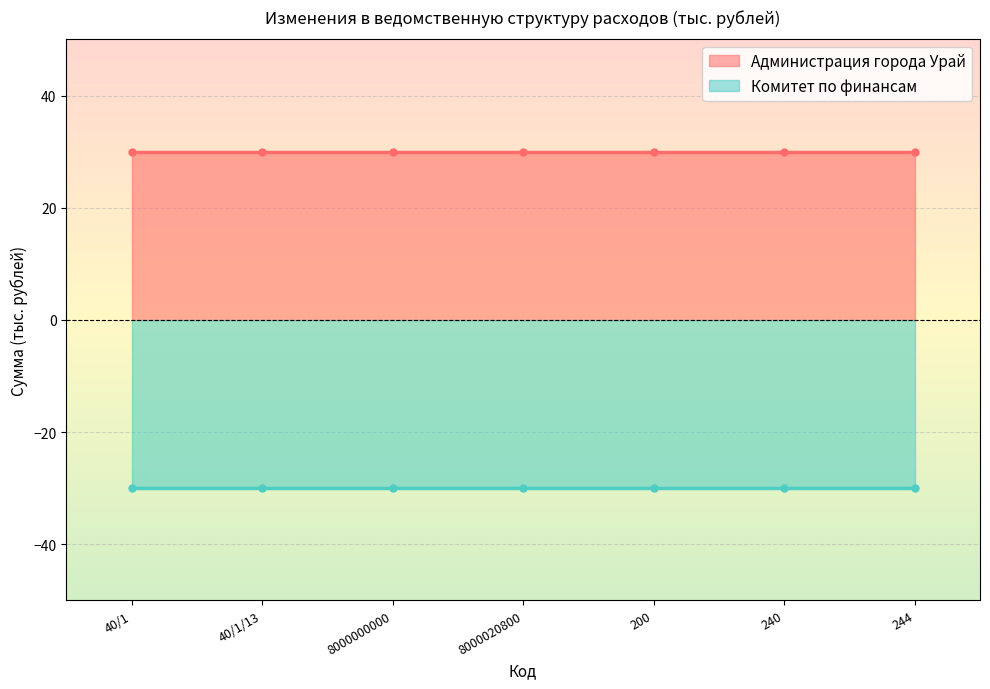

What is the approximate value of Комитет по финансам at 8000000000?

-30